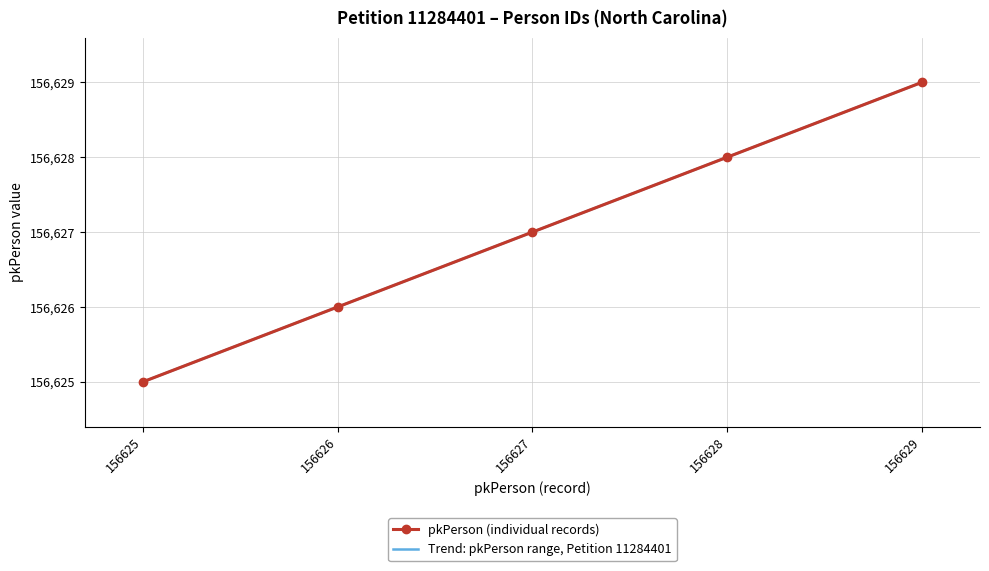

True or false: pkPerson (individual records) and Trend: pkPerson range, Petition 11284401 intersect in this chart.

False